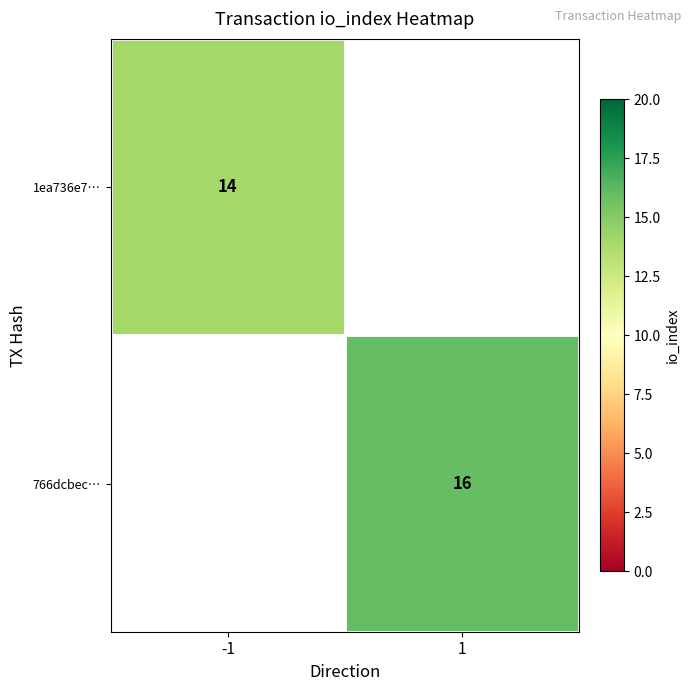

Is it true that 1ea736e7… equals 14 at -1?

True